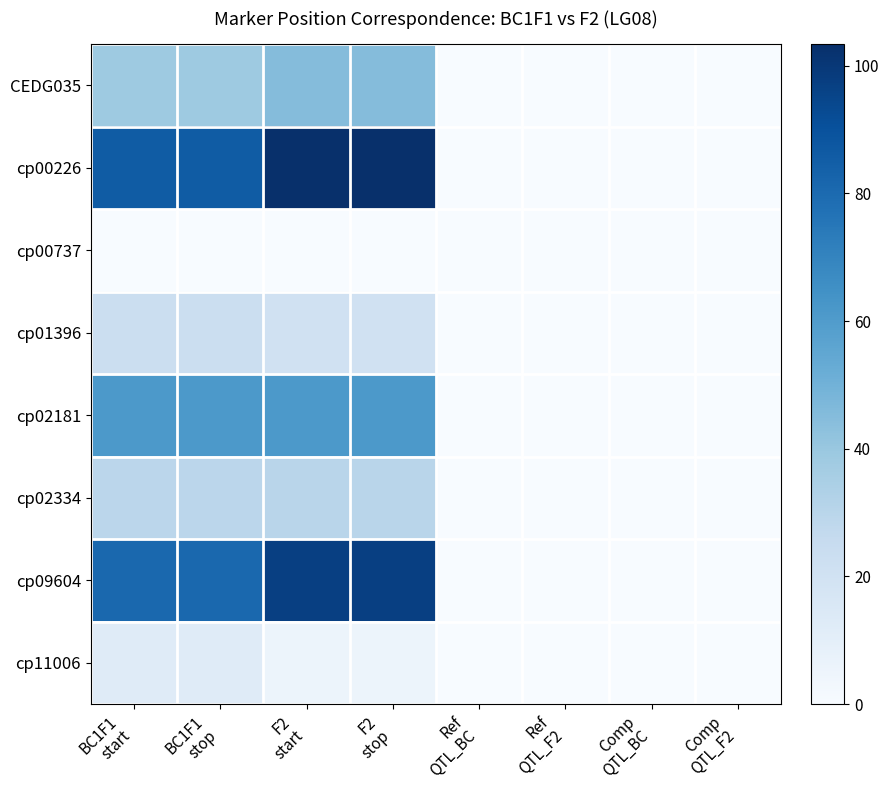

Reading right to left, list all the values displayed in this chart.

CEDG035: Comp
QTL_F2=0.0	Comp
QTL_BC=0.0	Ref
QTL_F2=0.0	Ref
QTL_BC=0.0	F2
stop=44.9	F2
start=44.9	BC1F1
stop=38.4	BC1F1
start=38.4
cp00226: Comp
QTL_F2=0.0	Comp
QTL_BC=0.0	Ref
QTL_F2=0.0	Ref
QTL_BC=0.0	F2
stop=103.4	F2
start=103.4	BC1F1
stop=86.0	BC1F1
start=86.0
cp00737: Comp
QTL_F2=0.0	Comp
QTL_BC=0.0	Ref
QTL_F2=0.0	Ref
QTL_BC=0.0	F2
stop=0.0	F2
start=0.0	BC1F1
stop=0.0	BC1F1
start=0.0
cp01396: Comp
QTL_F2=0.0	Comp
QTL_BC=0.0	Ref
QTL_F2=0.0	Ref
QTL_BC=0.0	F2
stop=20.4	F2
start=20.4	BC1F1
stop=23.4	BC1F1
start=23.4
cp02181: Comp
QTL_F2=0.0	Comp
QTL_BC=0.0	Ref
QTL_F2=0.0	Ref
QTL_BC=0.0	F2
stop=61.0	F2
start=61.0	BC1F1
stop=61.2	BC1F1
start=61.2
cp02334: Comp
QTL_F2=0.0	Comp
QTL_BC=0.0	Ref
QTL_F2=0.0	Ref
QTL_BC=0.0	F2
stop=29.9	F2
start=29.9	BC1F1
stop=29.2	BC1F1
start=29.2
cp09604: Comp
QTL_F2=0.0	Comp
QTL_BC=0.0	Ref
QTL_F2=0.0	Ref
QTL_BC=0.0	F2
stop=97.2	F2
start=97.2	BC1F1
stop=81.1	BC1F1
start=81.1
cp11006: Comp
QTL_F2=0.0	Comp
QTL_BC=0.0	Ref
QTL_F2=0.0	Ref
QTL_BC=0.0	F2
stop=5.4	F2
start=5.4	BC1F1
stop=12.5	BC1F1
start=12.5